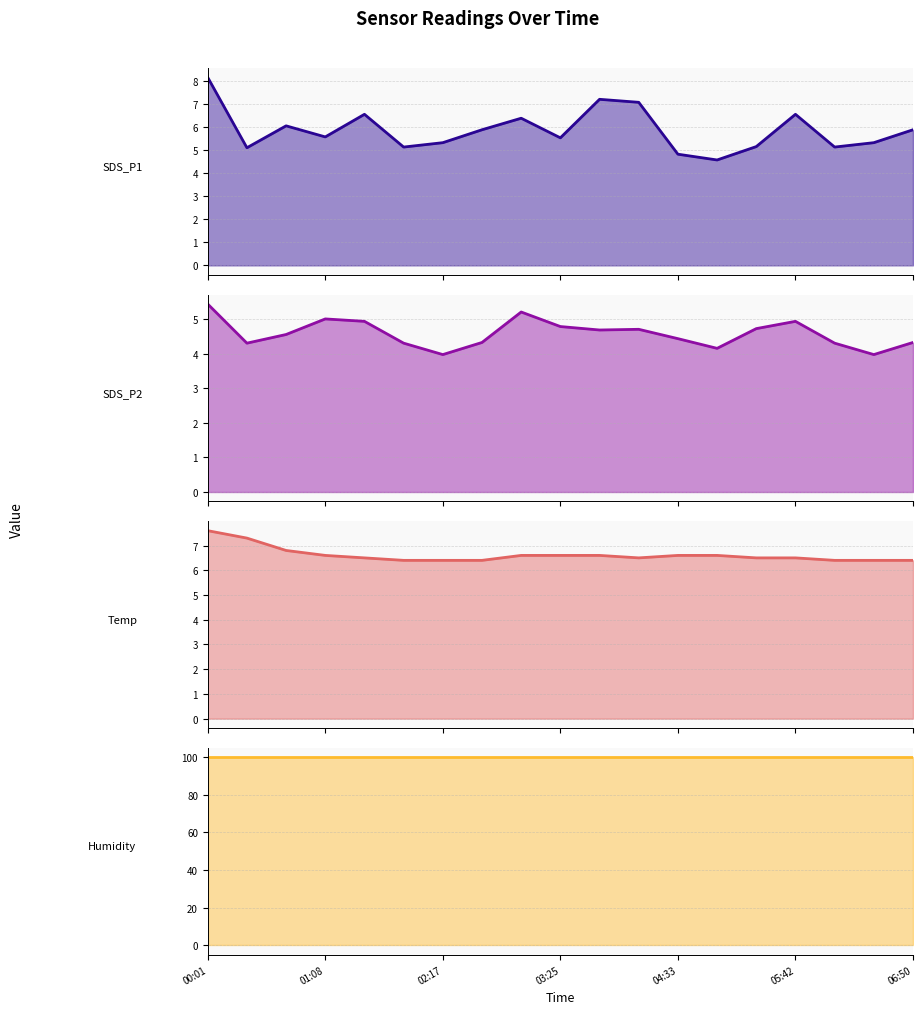

What is the total value across all series at 05:42?

117.9